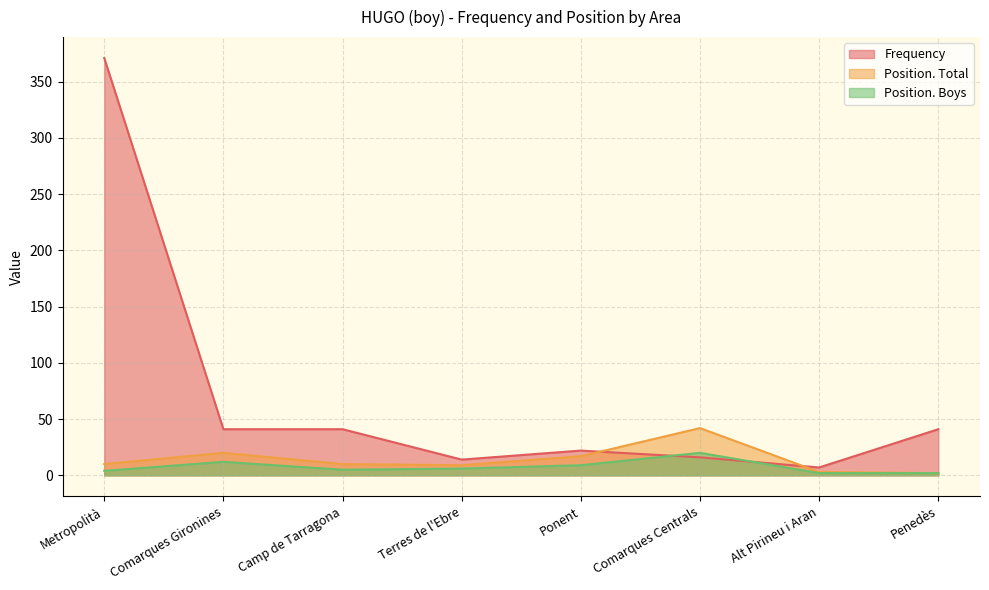

How many intersections are there between Position. Total and Frequency?

2